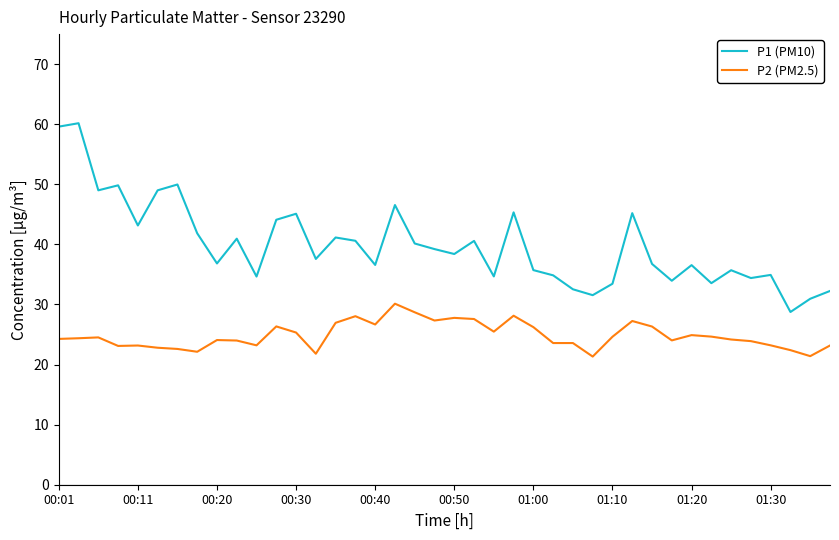

True or false: P1 (PM10) and P2 (PM2.5) intersect in this chart.

False